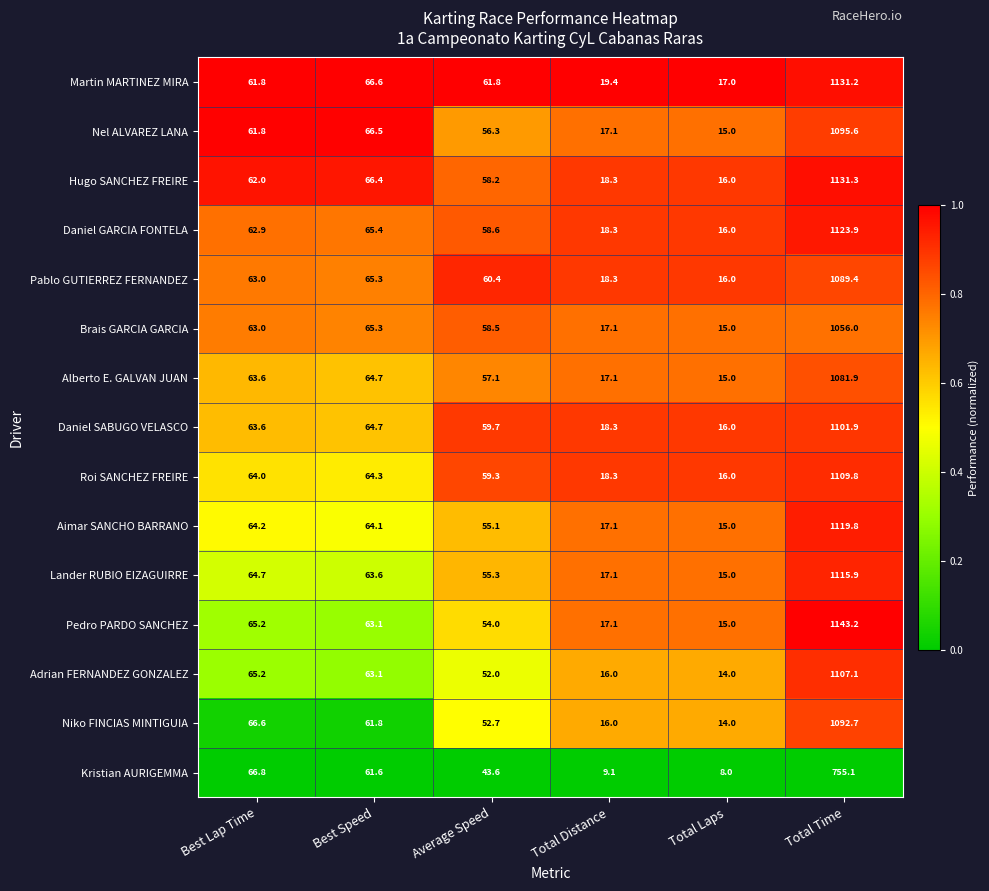

What is the average value of the Nel ALVAREZ LANA series?

218.7